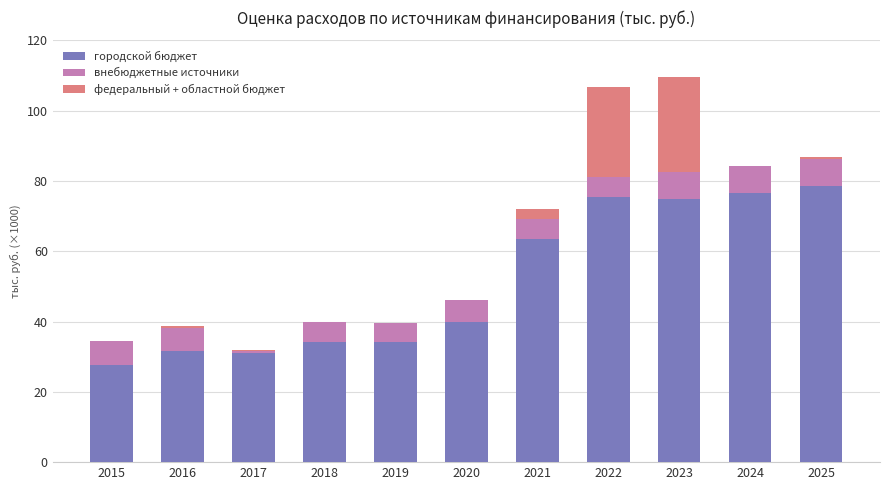

List the labels in order of федеральный + областной бюджет value, smallest first.

2015, 2018, 2019, 2020, 2024, 2017, 2025, 2016, 2021, 2022, 2023